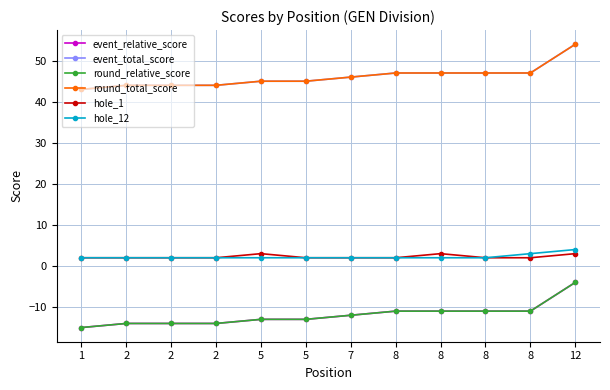

How many hole_1 values are between 2 and 3?

12